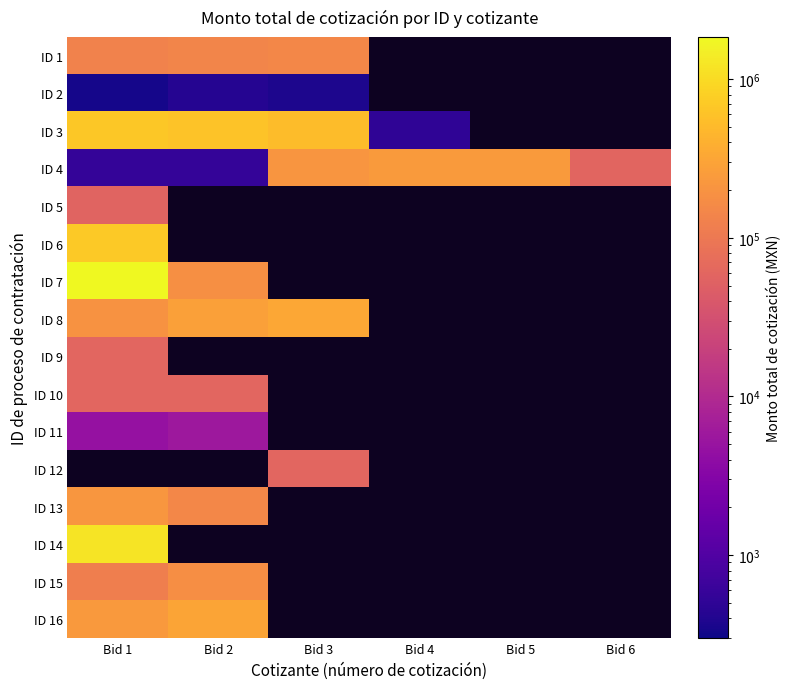

Between Bid 2 and Bid 5, which series saw the biggest shift?

ID 4